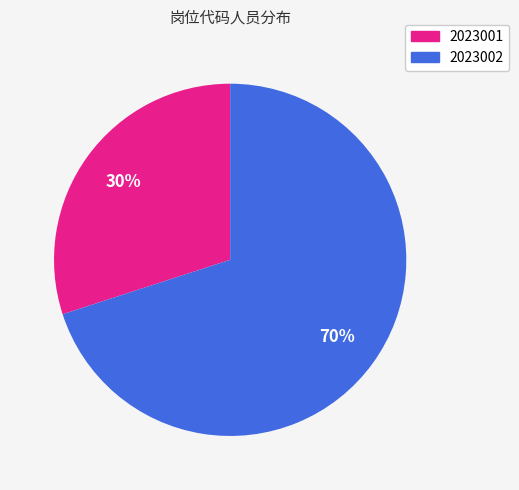

To the nearest percent, what portion does 2023002 represent?

70%